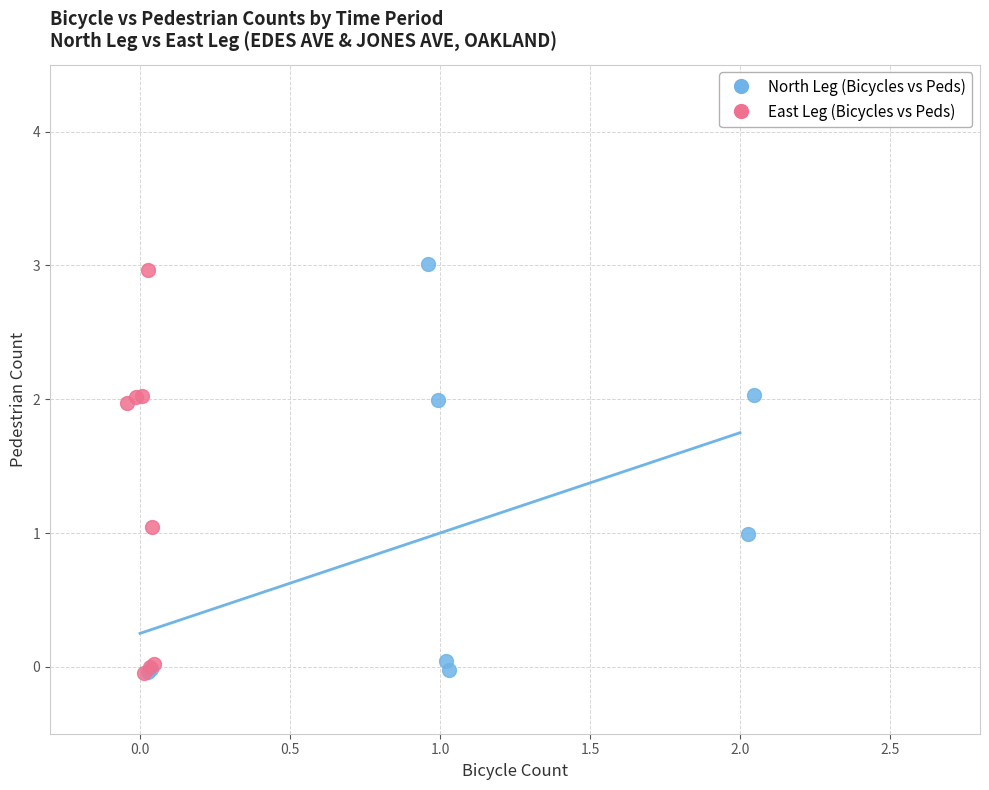

Which series has the largest Y range (max minus min)?

North Leg (Bicycles vs Peds)